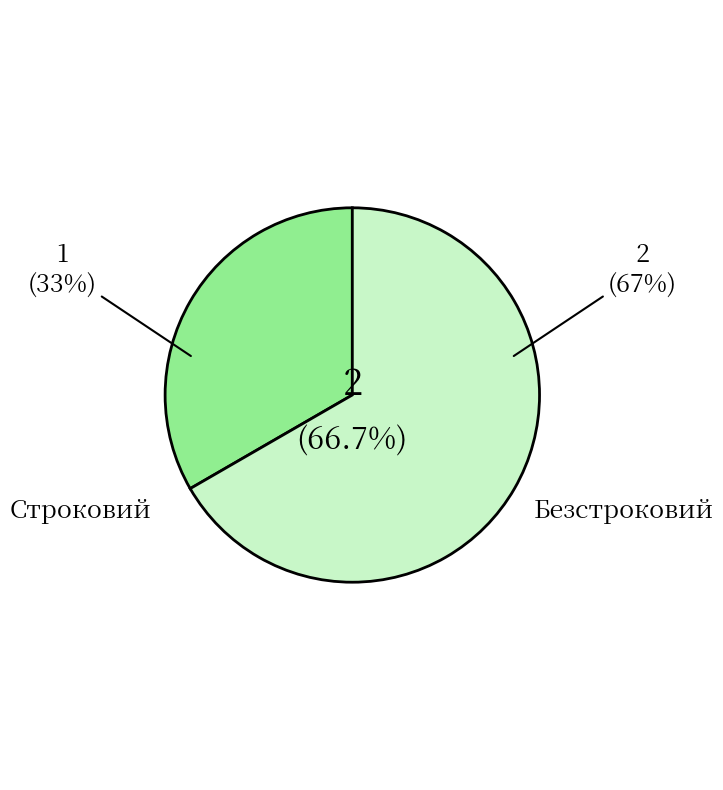

To the nearest percent, what is the average slice percentage?

50%